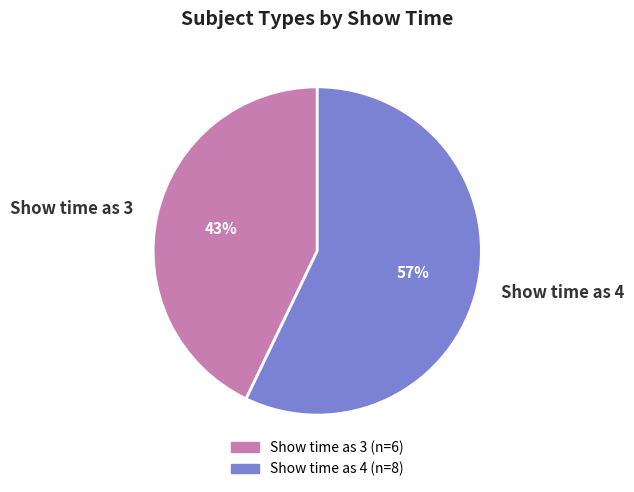

How many segments does this pie chart have?

2